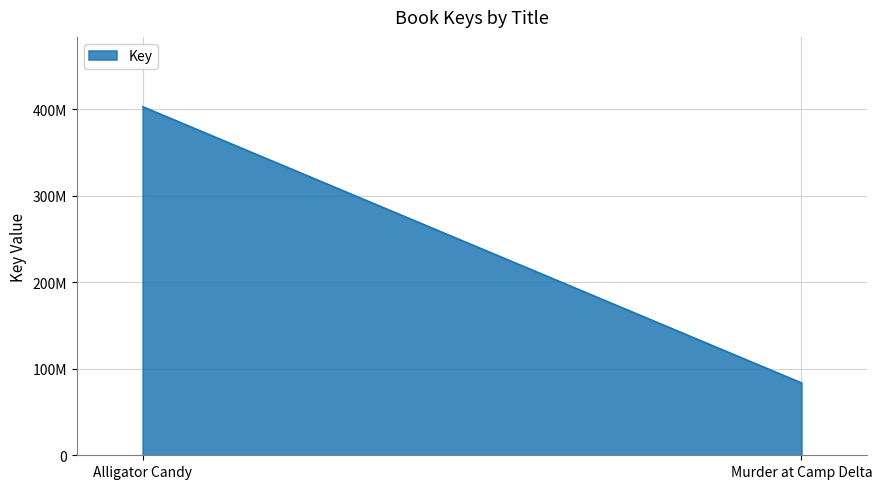

Rank the categories by value from highest to lowest.

Alligator Candy, Murder at Camp Delta